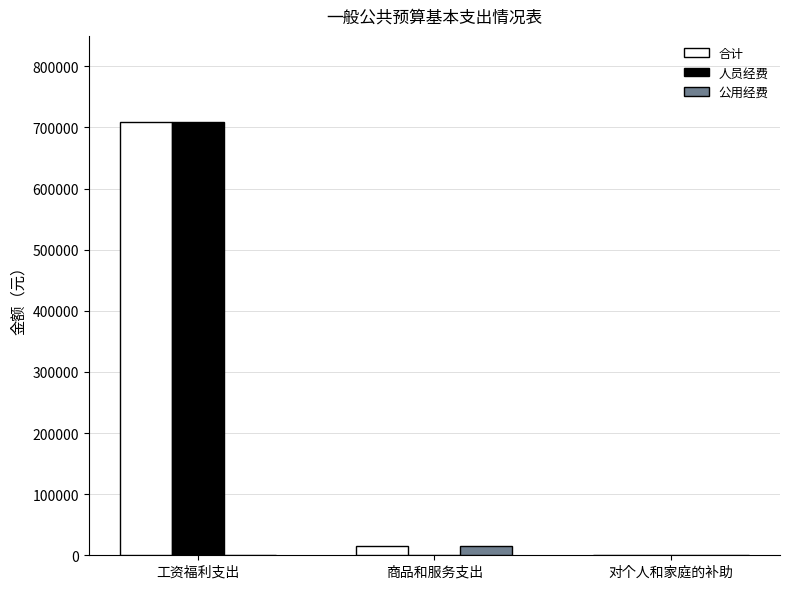

Count the number of data series in this chart.

3